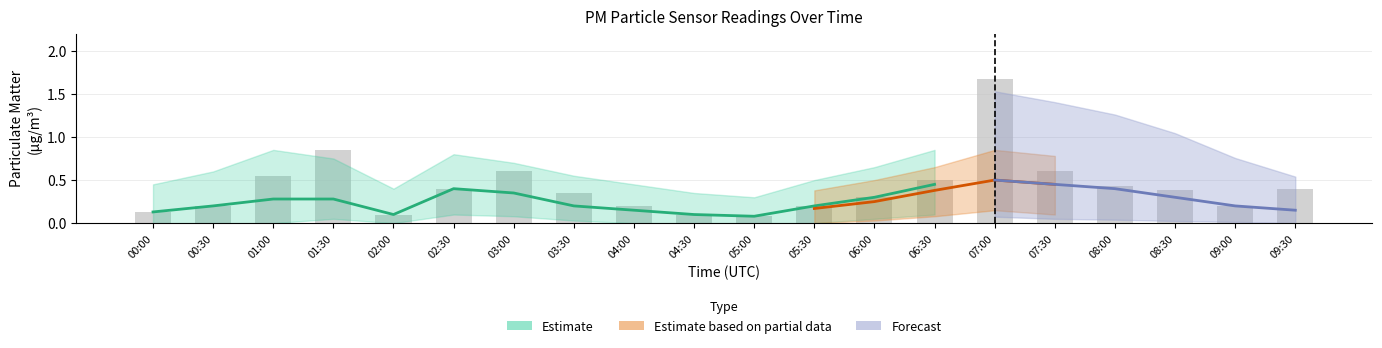

Which category has the lowest value across all series?

05:00